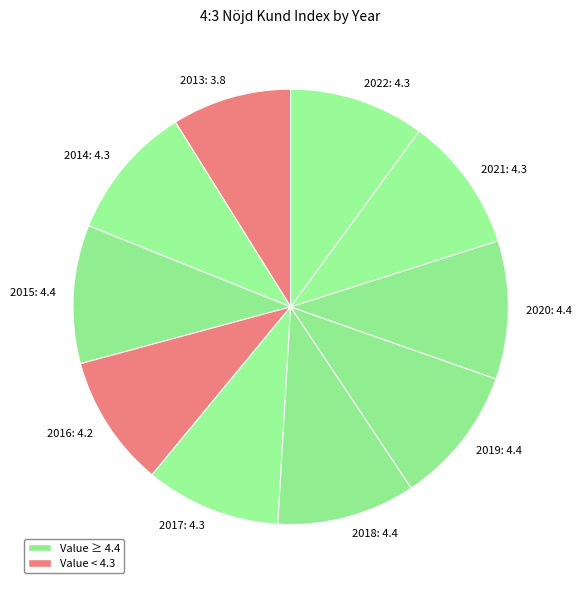

True or false: 2013: 3.8 accounts for 9% of the total.

True